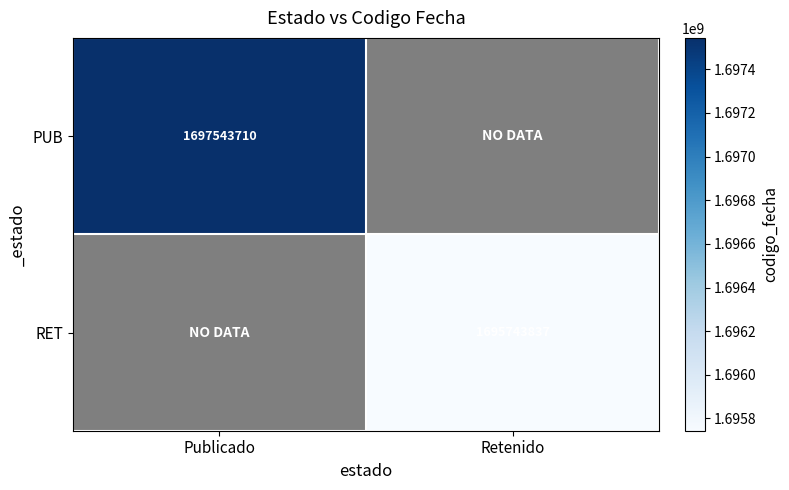

True or false: RET has a value of 902645414 at Retenido.

False